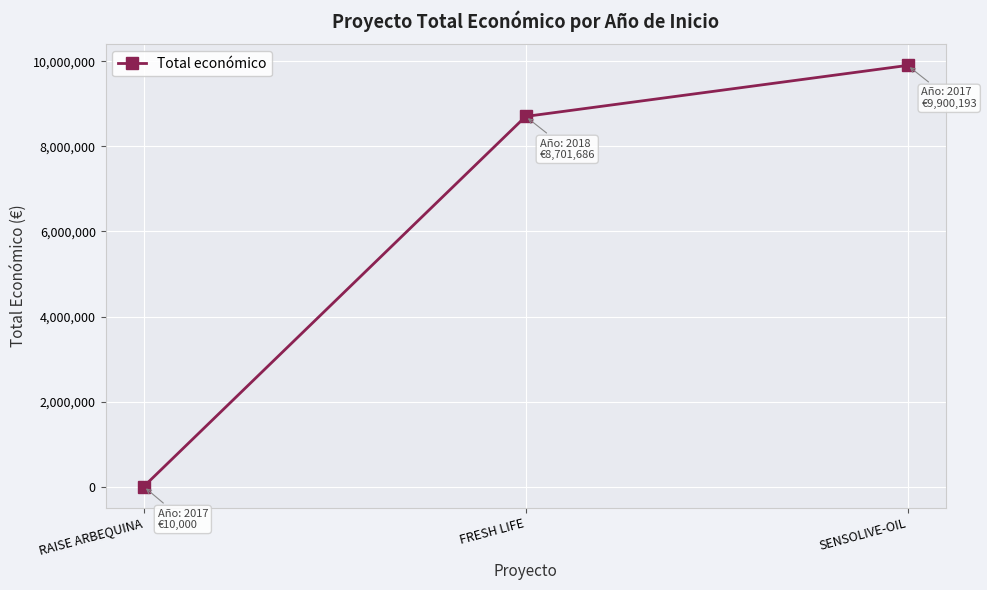

List the labels in order of value, smallest first.

RAISE ARBEQUINA, FRESH LIFE, SENSOLIVE-OIL